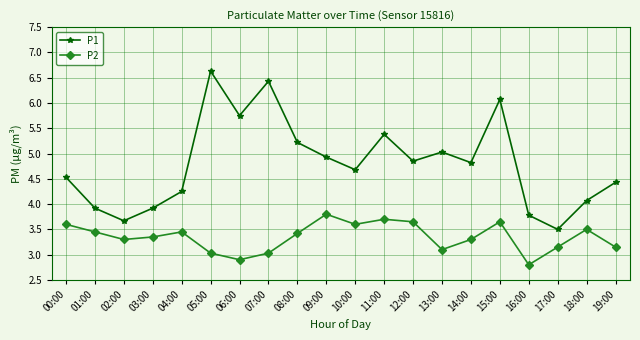

True or false: P2 and P1 intersect in this chart.

False